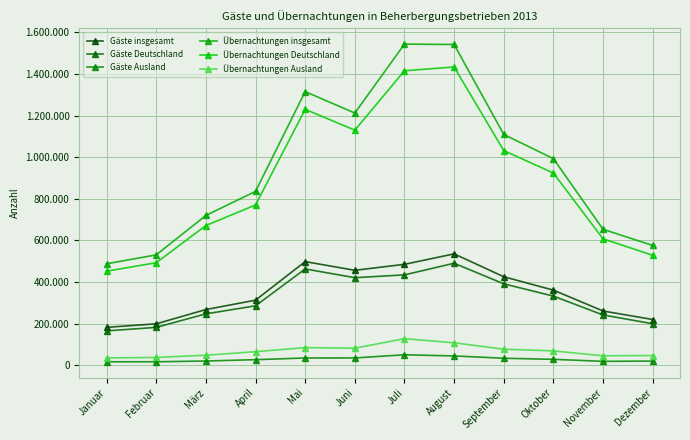

What are all the series names shown in the legend?

Gäste insgesamt, Gäste Deutschland, Gäste Ausland, Übernachtungen insgesamt, Übernachtungen Deutschland, Übernachtungen Ausland